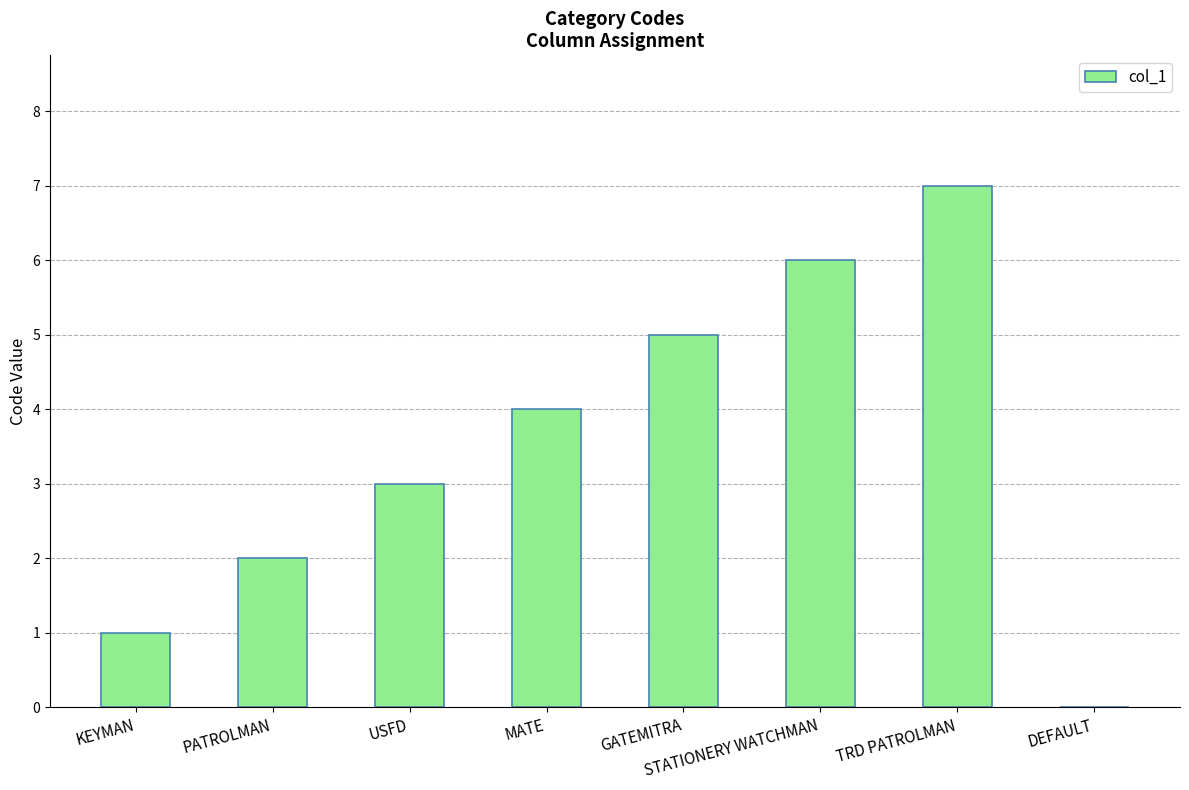

What is the sum of all values?

28